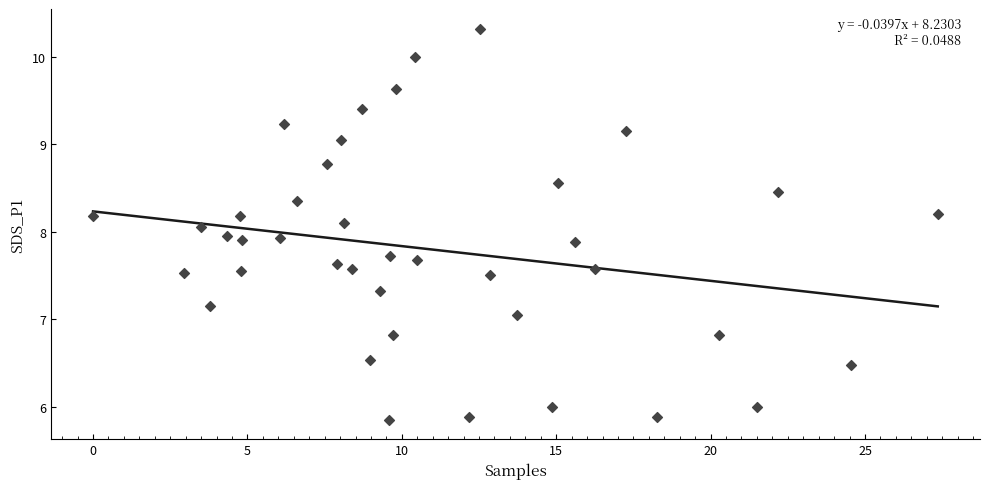

What is the range of X values (max minus min)?

27.4